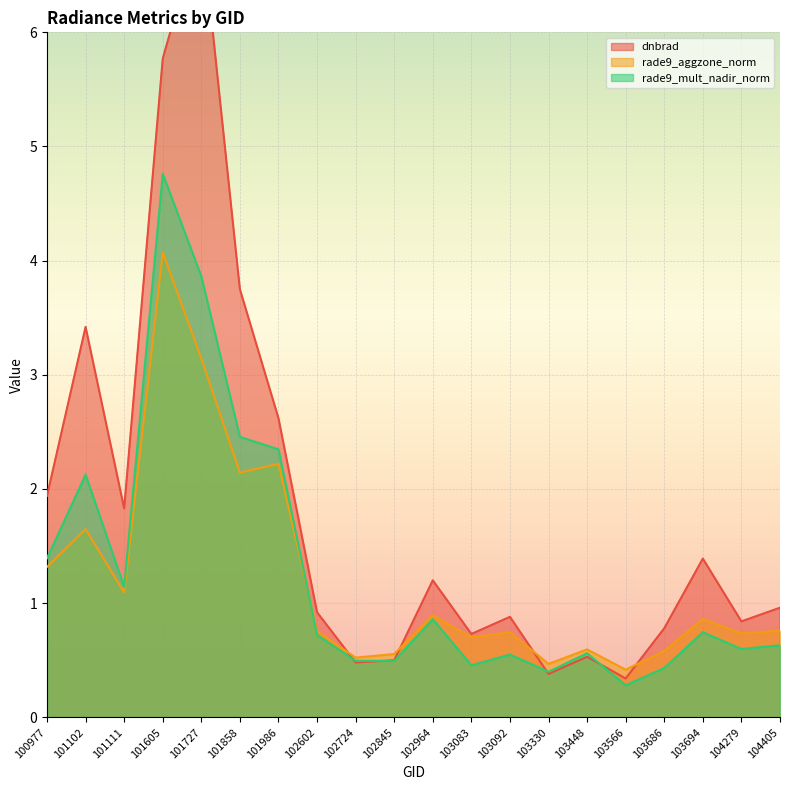

What is the value of the rade9_aggzone_norm point at the 19th from the left?

0.7